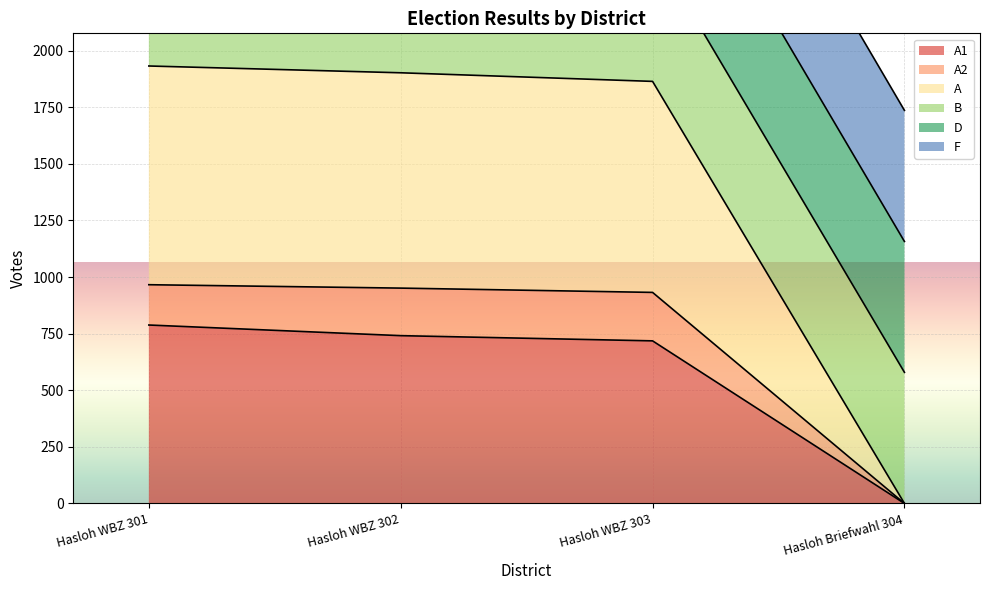

How many lines are shown in the chart?

3